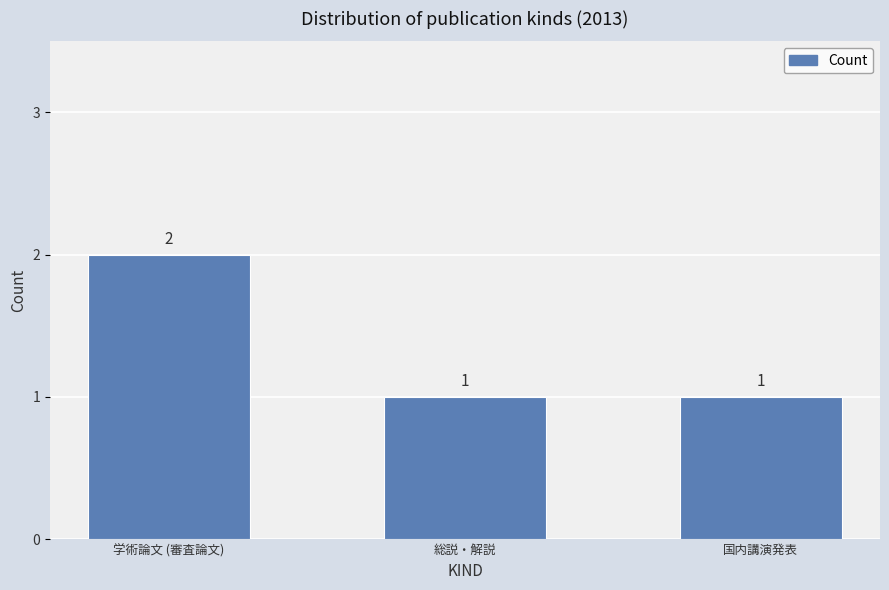

What position from the right is 学術論文 (審査論文)?

3